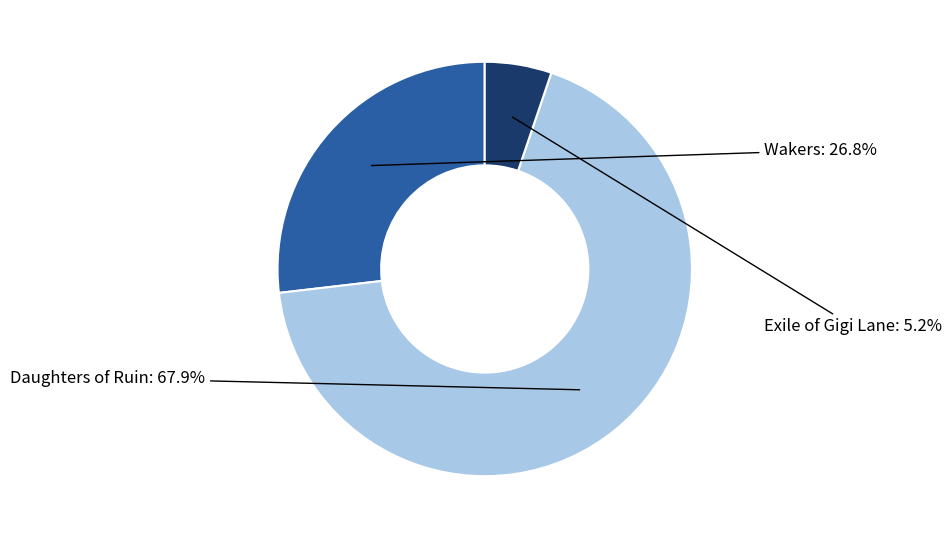

Is there a majority slice in this chart?

Yes